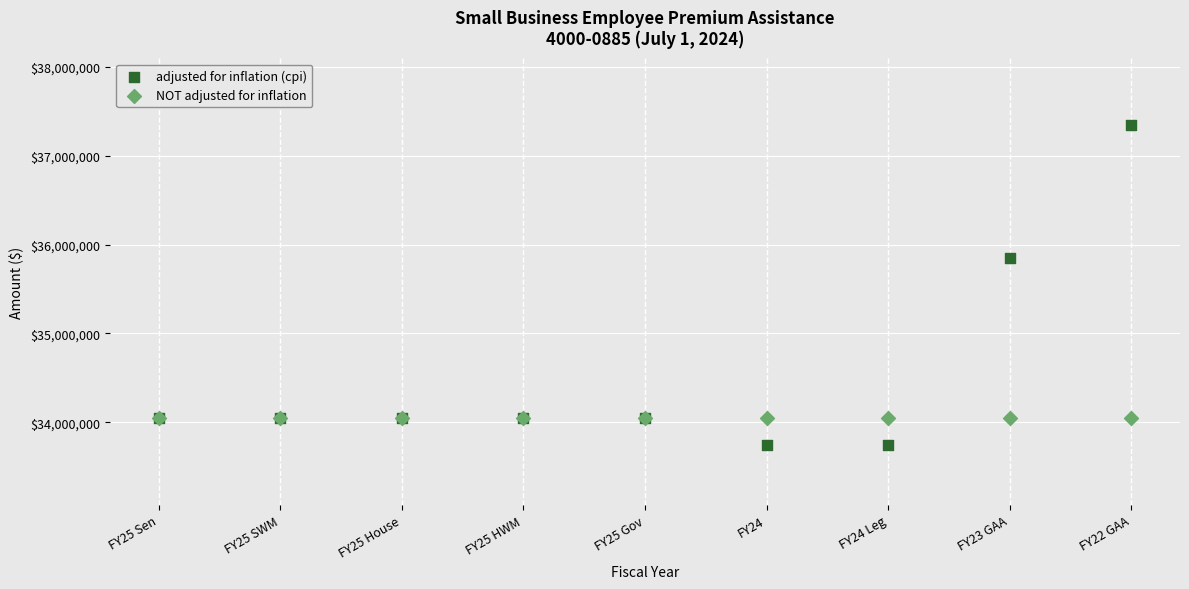

Which series reaches the minimum Y coordinate?

adjusted for inflation (cpi)